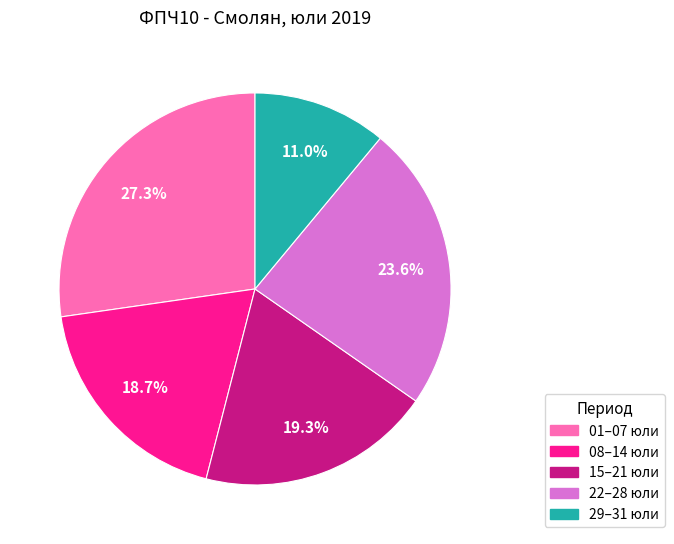

Is there a majority slice in this chart?

No